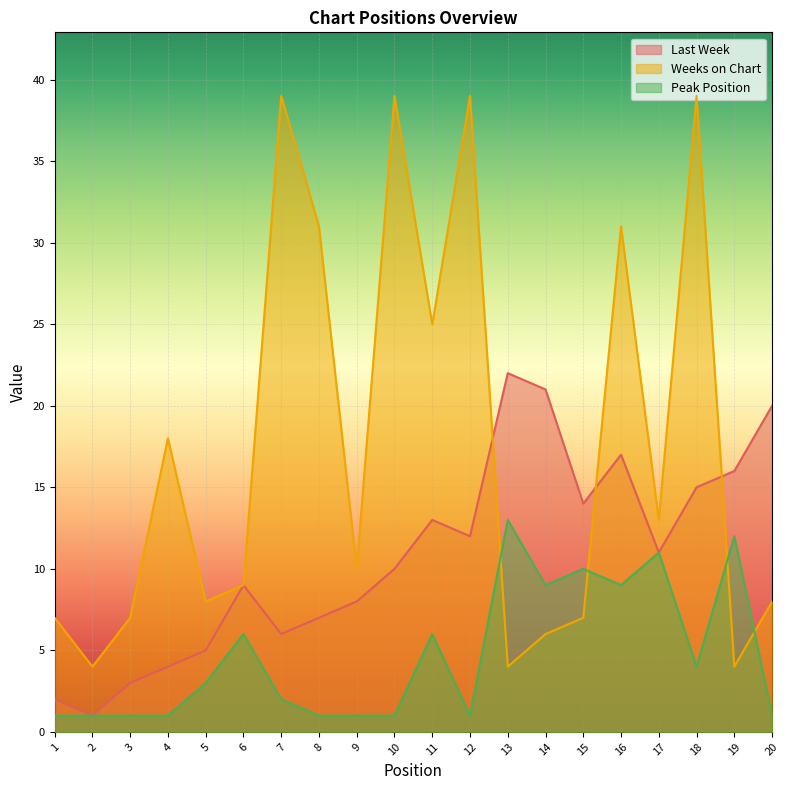

How many values in the Peak Position series exceed 3?

9